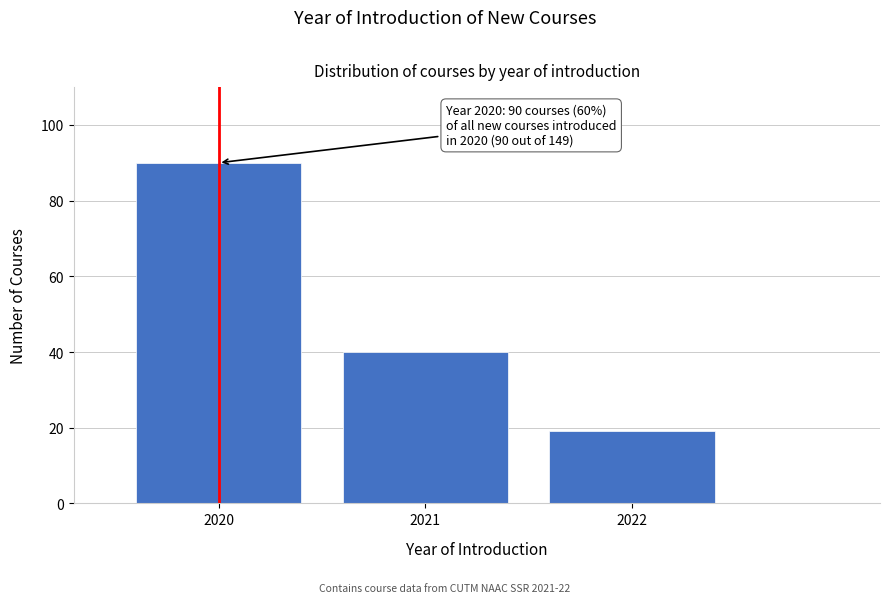

Reading right to left, extract all data points from this chart.

2022=19	2021=40	2020=90